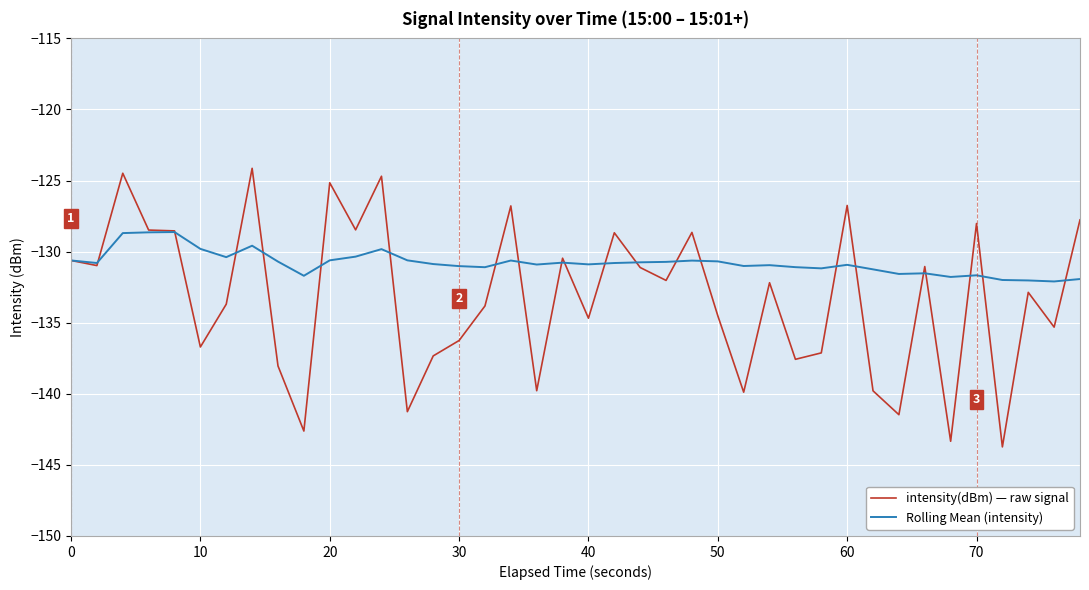

Which series has the widest spread of values?

intensity(dBm) — raw signal